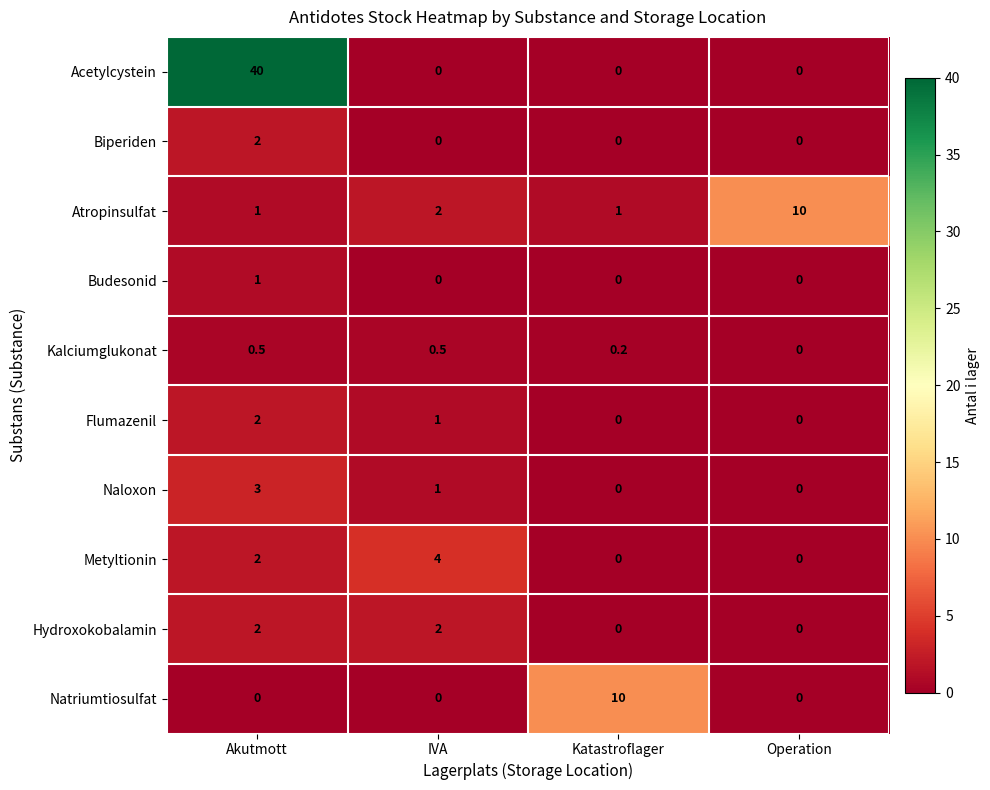

Between IVA and Katastroflager, which series saw the biggest shift?

Natriumtiosulfat